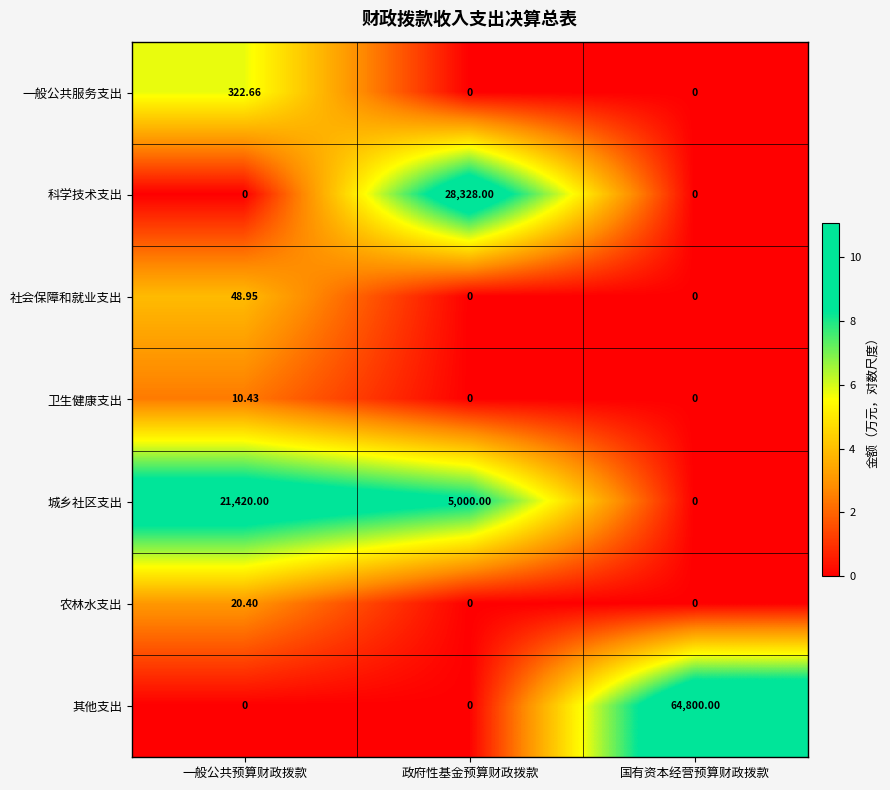

Which series has the widest spread of values?

其他支出